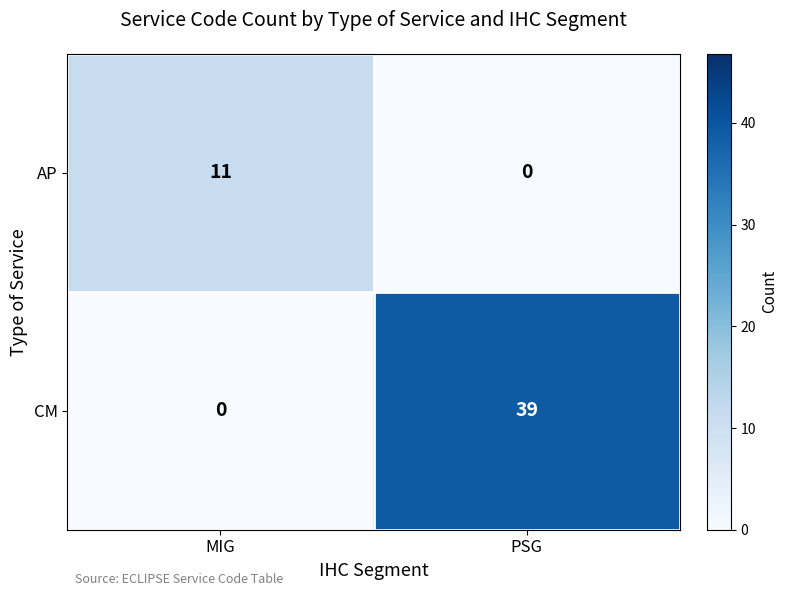

Which category has the highest value in the CM series?

PSG